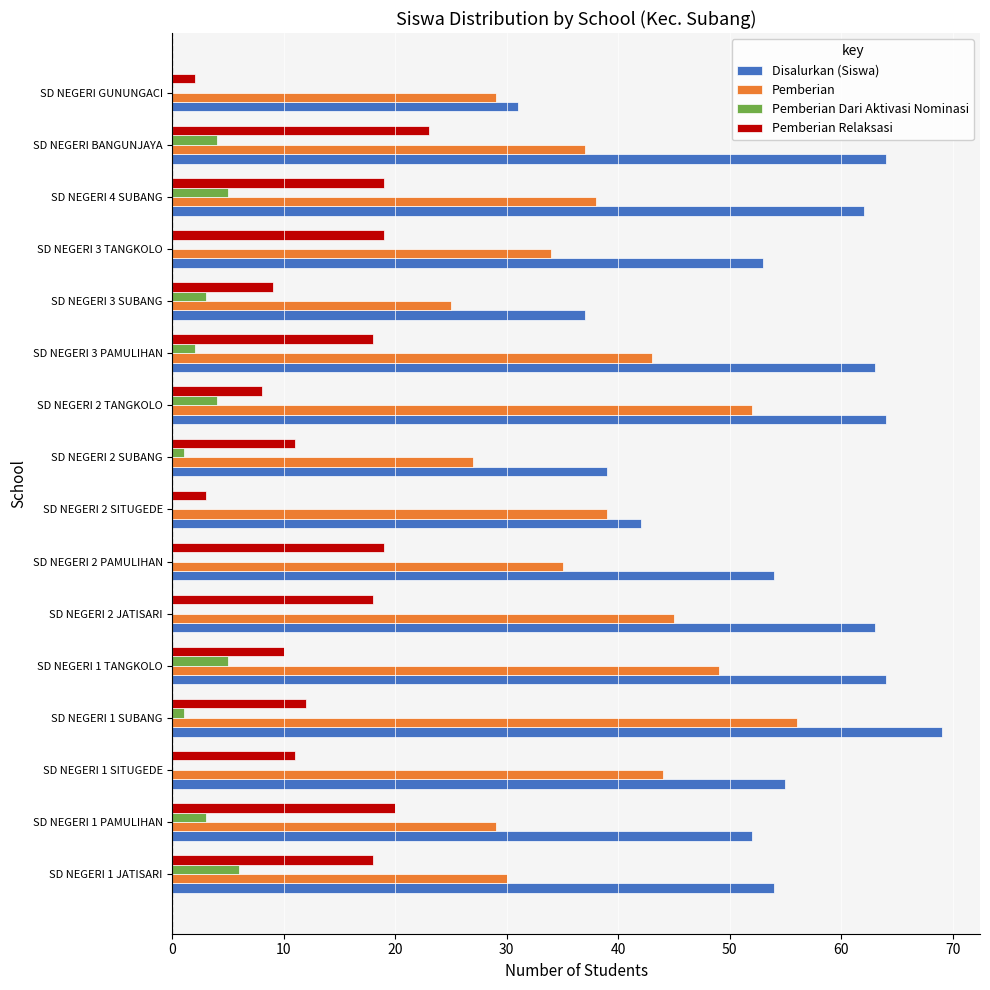

The Disalurkan (Siswa) series shows 64 at SD NEGERI BANGUNJAYA. True or false?

True